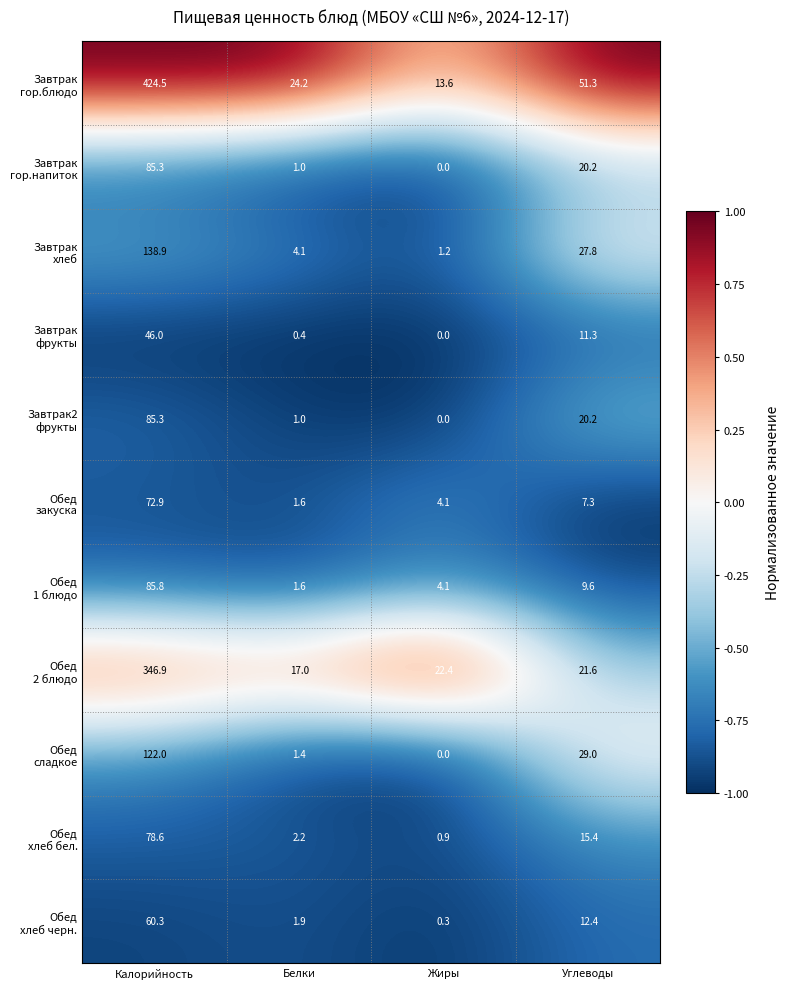

What is the spread (max minus min) of values at Углеводы?

44.0